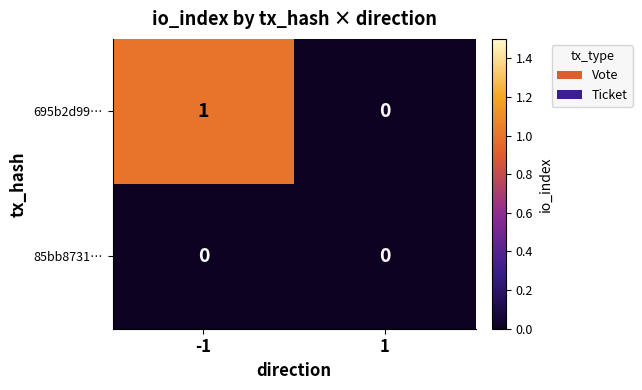

Is it true that 85bb8731… equals 0 at 1?

True